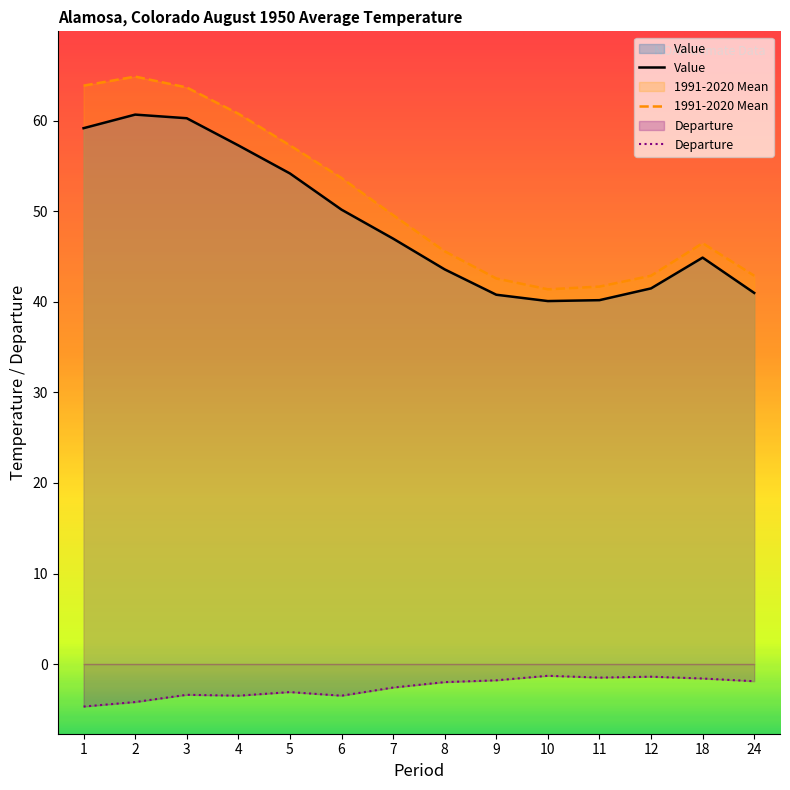

Where does the 1991-2020 Mean series first go above 49?

1